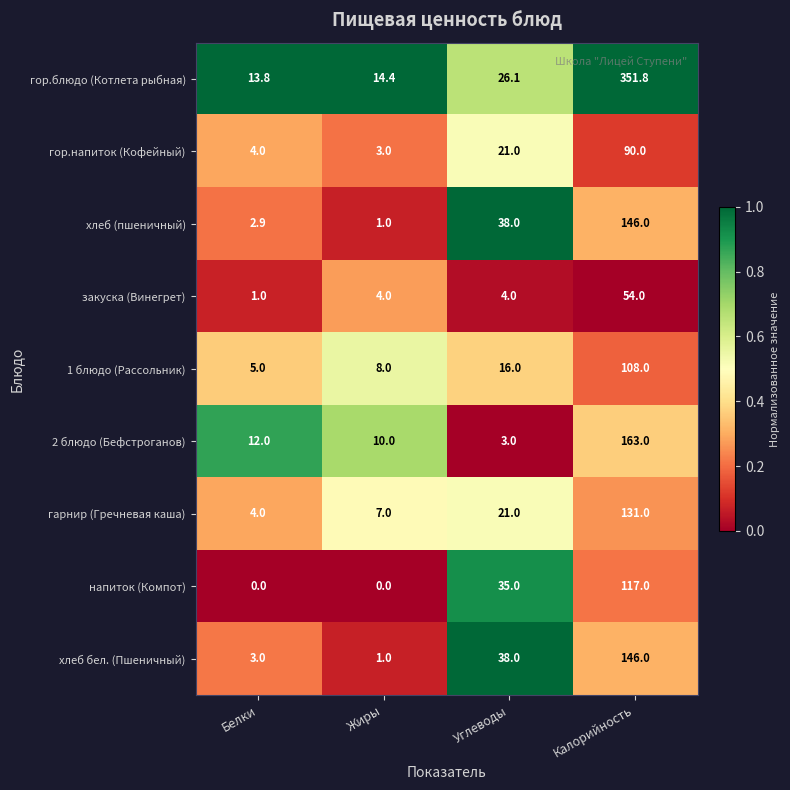

The напиток (Компот) series shows 44.3 at Жиры. True or false?

False